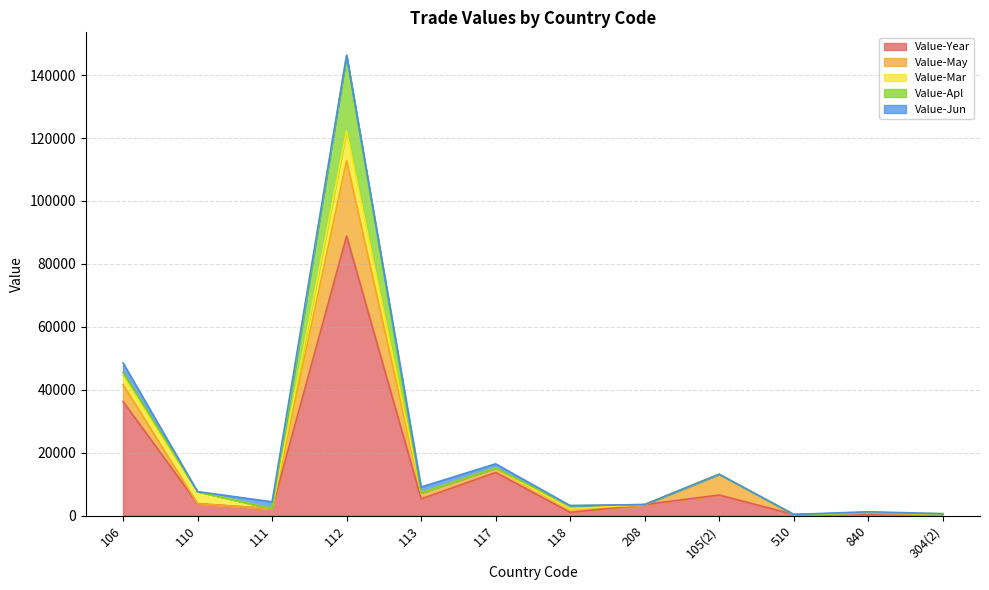

The Value-Jun series shows 1142 at 110. True or false?

False